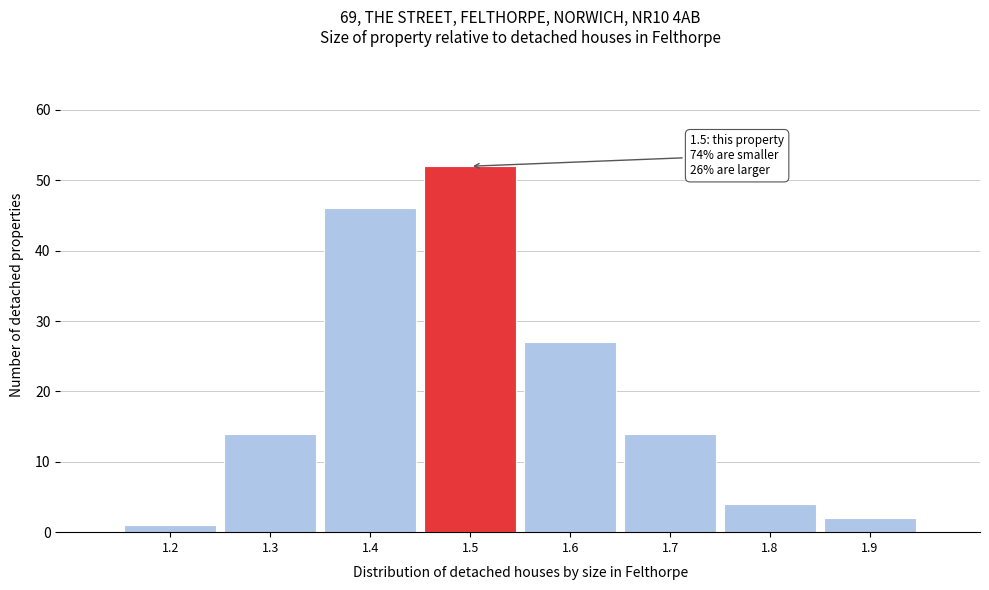

Which range on the x-axis has the tallest bar?

1.45 to 1.55